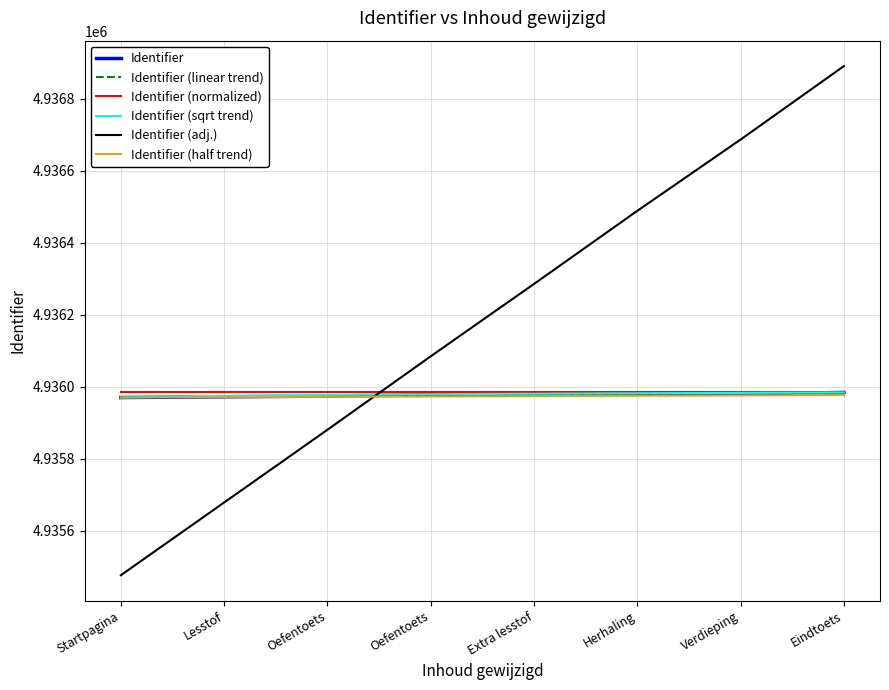

How many lines are shown in the chart?

6